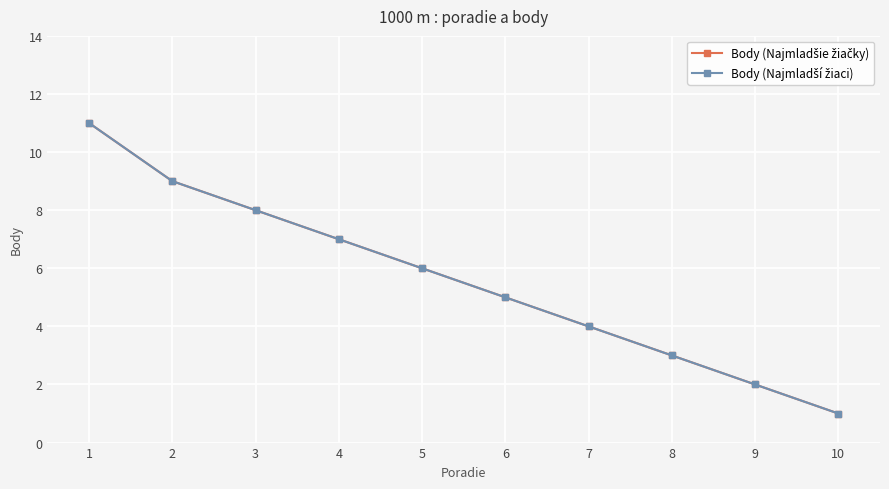

At how many categories does at least one series exceed 1?

9